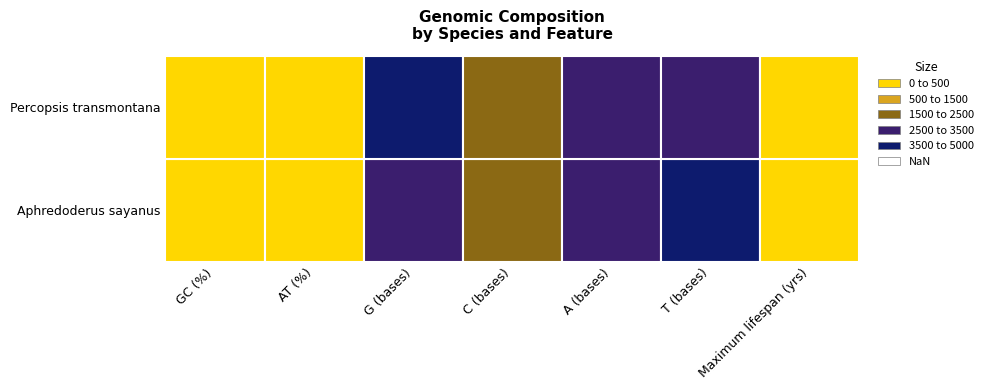

Which label corresponds to the smallest value in the chart?

Maximum lifespan (yrs)